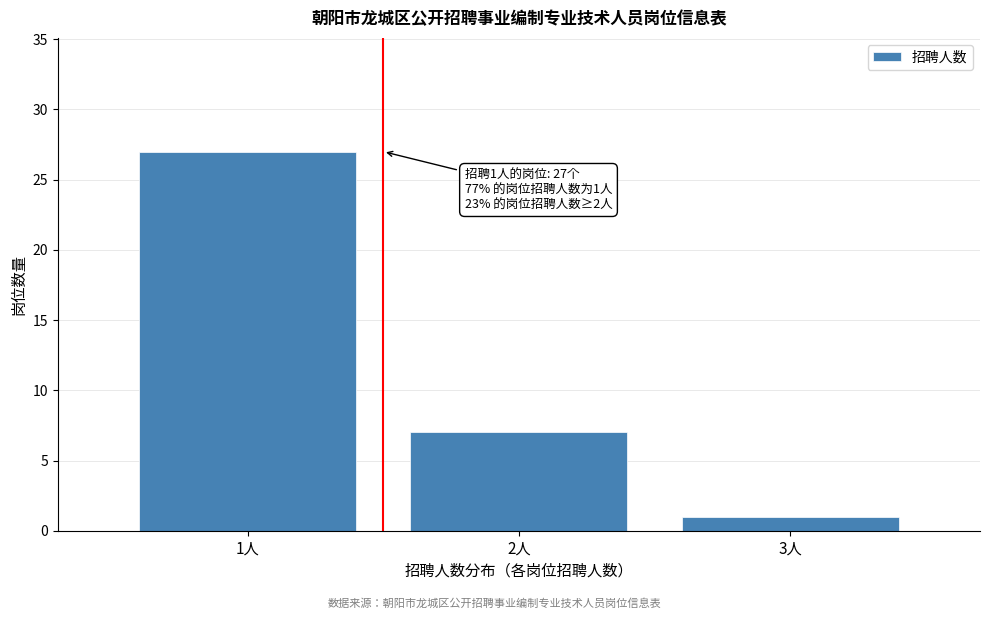

Reading right to left, extract all data points from this chart.

1	7	27